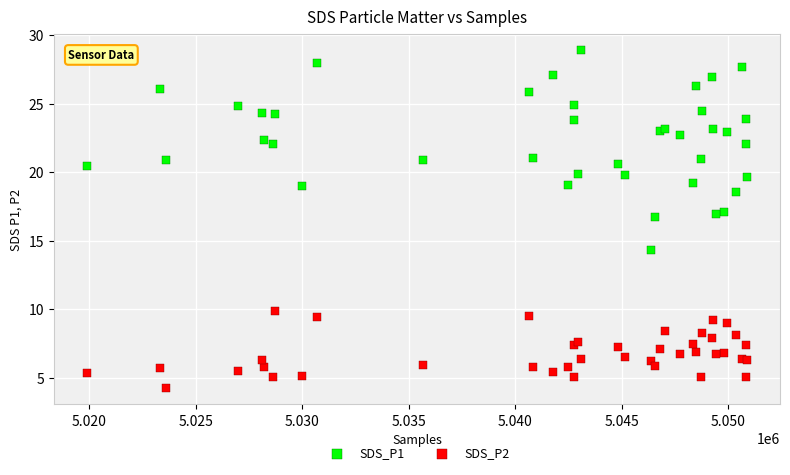

What are all the series names shown in the legend?

SDS_P1, SDS_P2